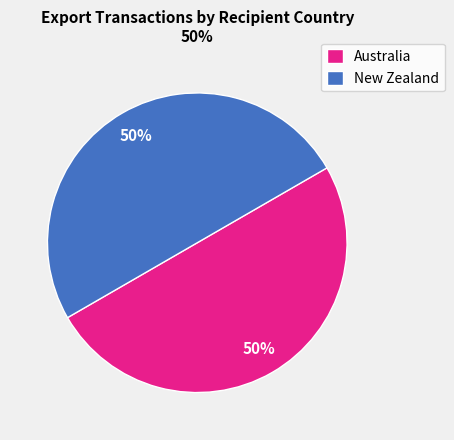

To the nearest percent, what is the difference between the largest and smallest slice percentages?

0%